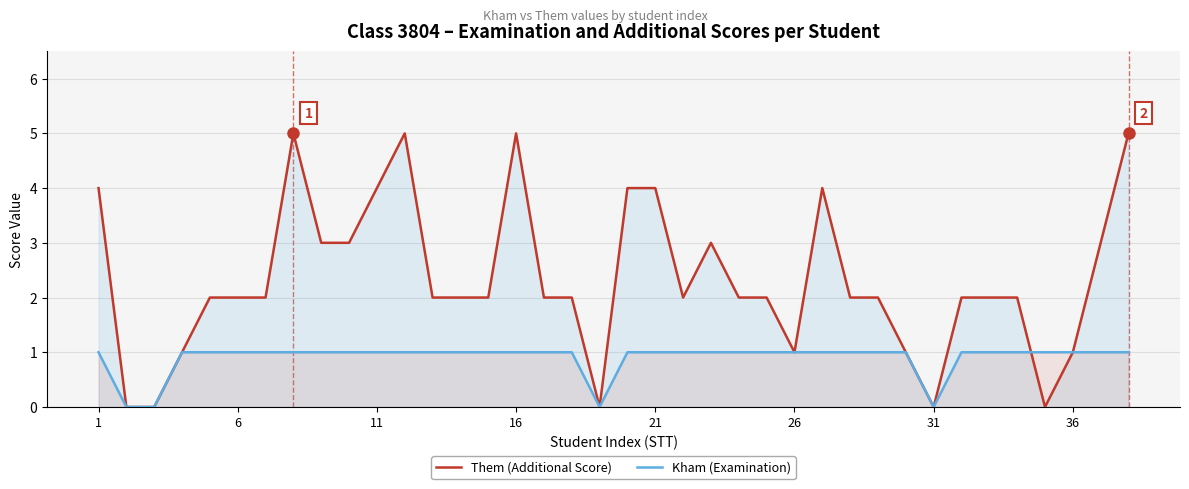

What is the total value across all series at 21?

5